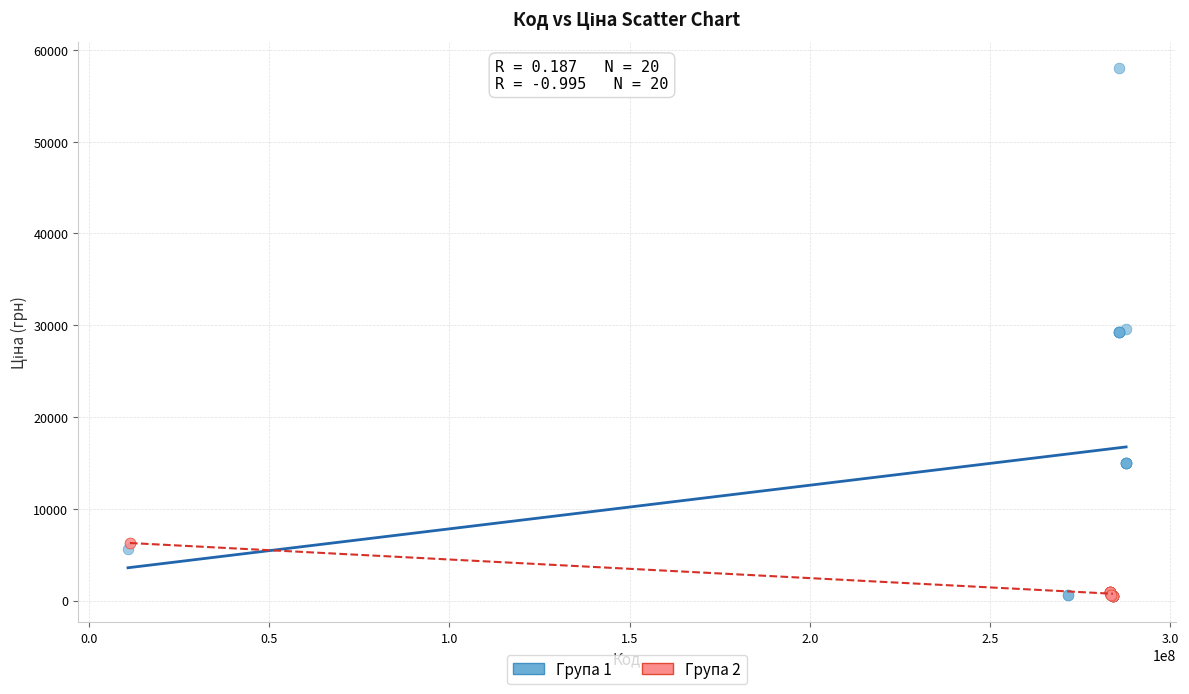

What are all the series names shown in the legend?

Група 1, Група 2